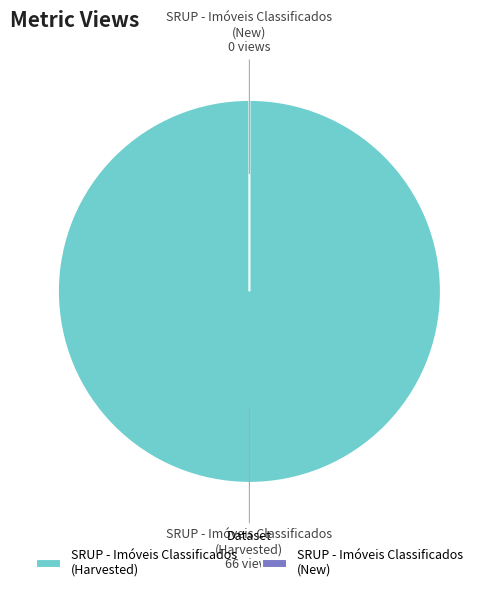

Which category has the biggest portion of the pie?

6206ff8f078190767d7921b0